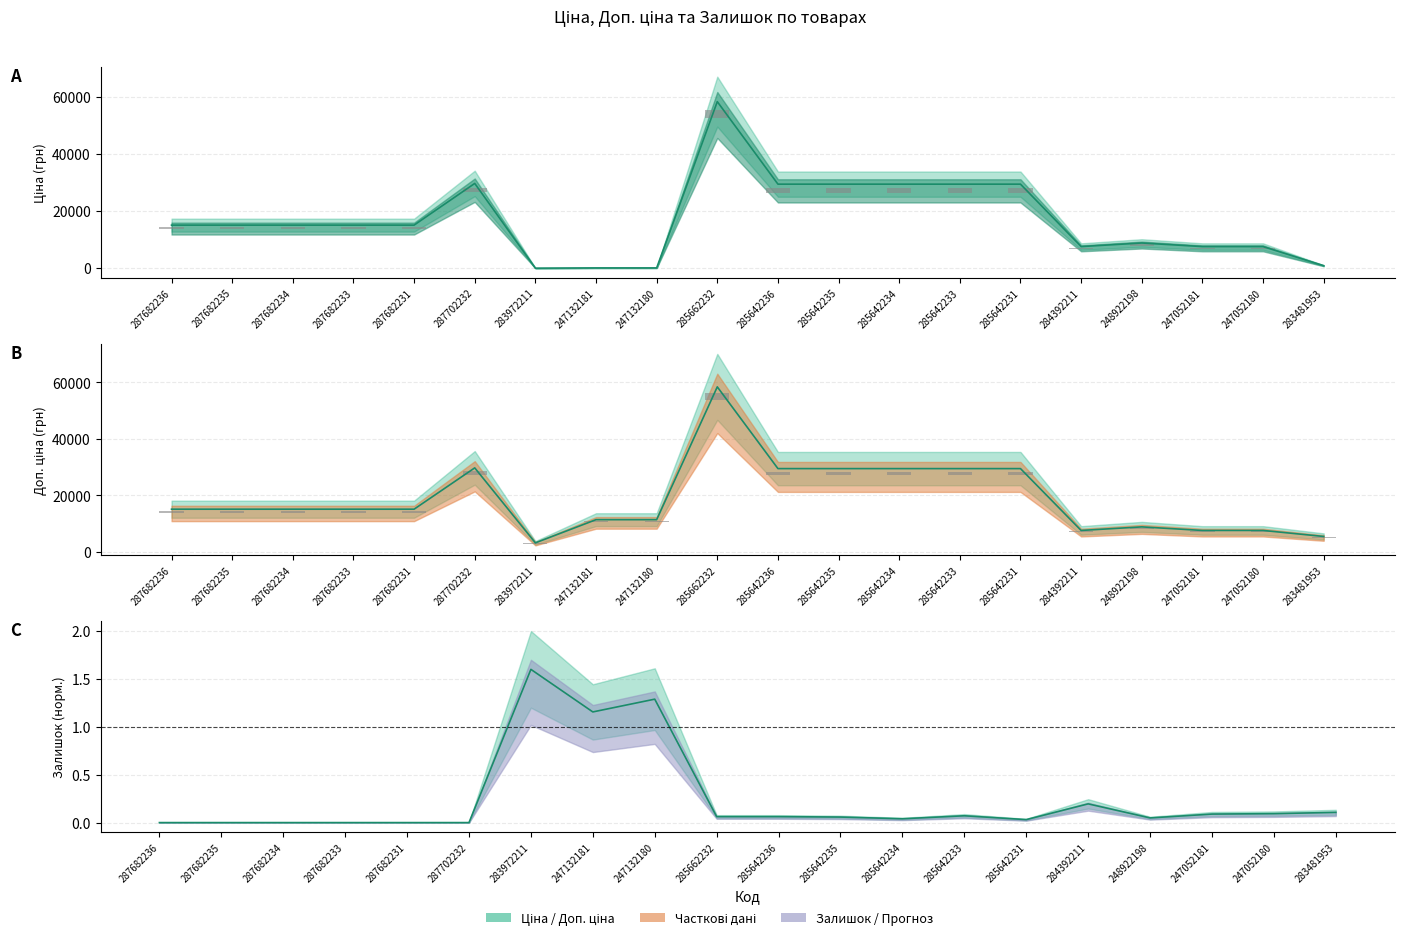

Is the value of Доп. ціна at 283972211 greater than the value of Ціна at 285662232?

No